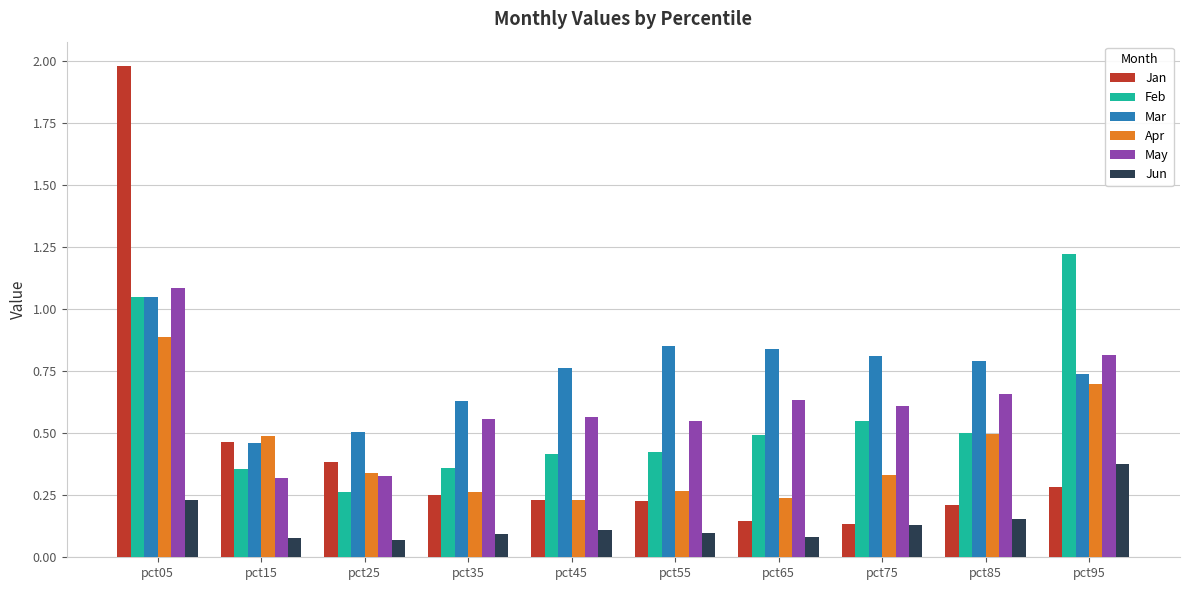

Which series has the largest total across all categories?

Mar